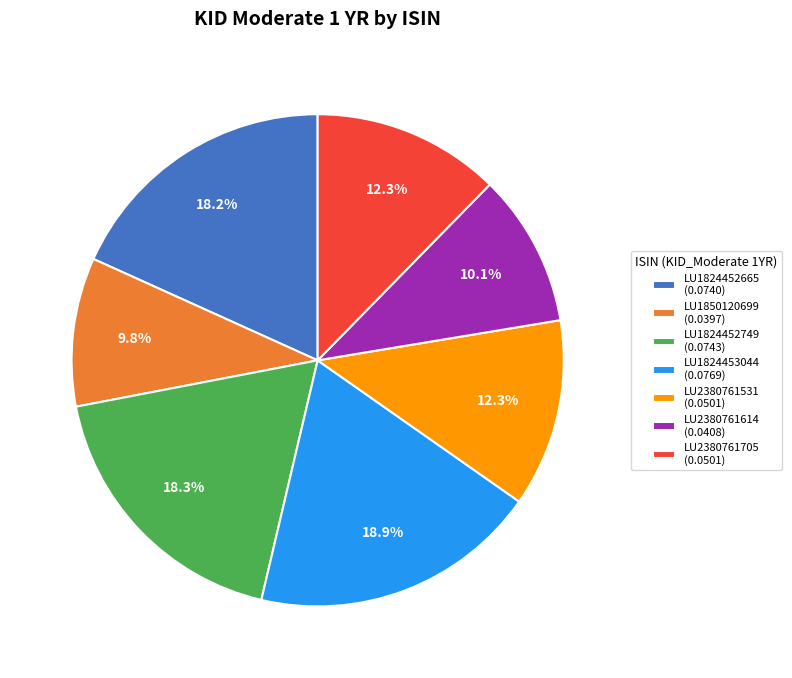

Which slice is the largest?

LU1824453044